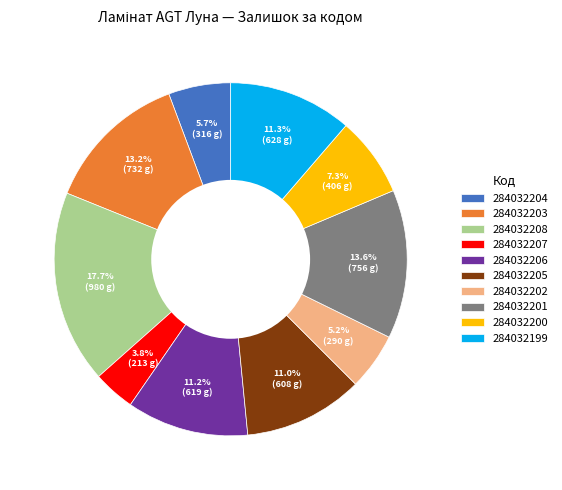

To the nearest percent, what is the combined percentage of 284032203 and 284032206?

24%